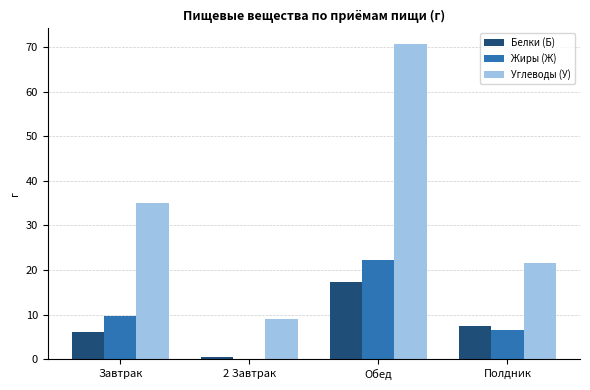

Are the bars grouped side by side (vs. stacked)?

Yes